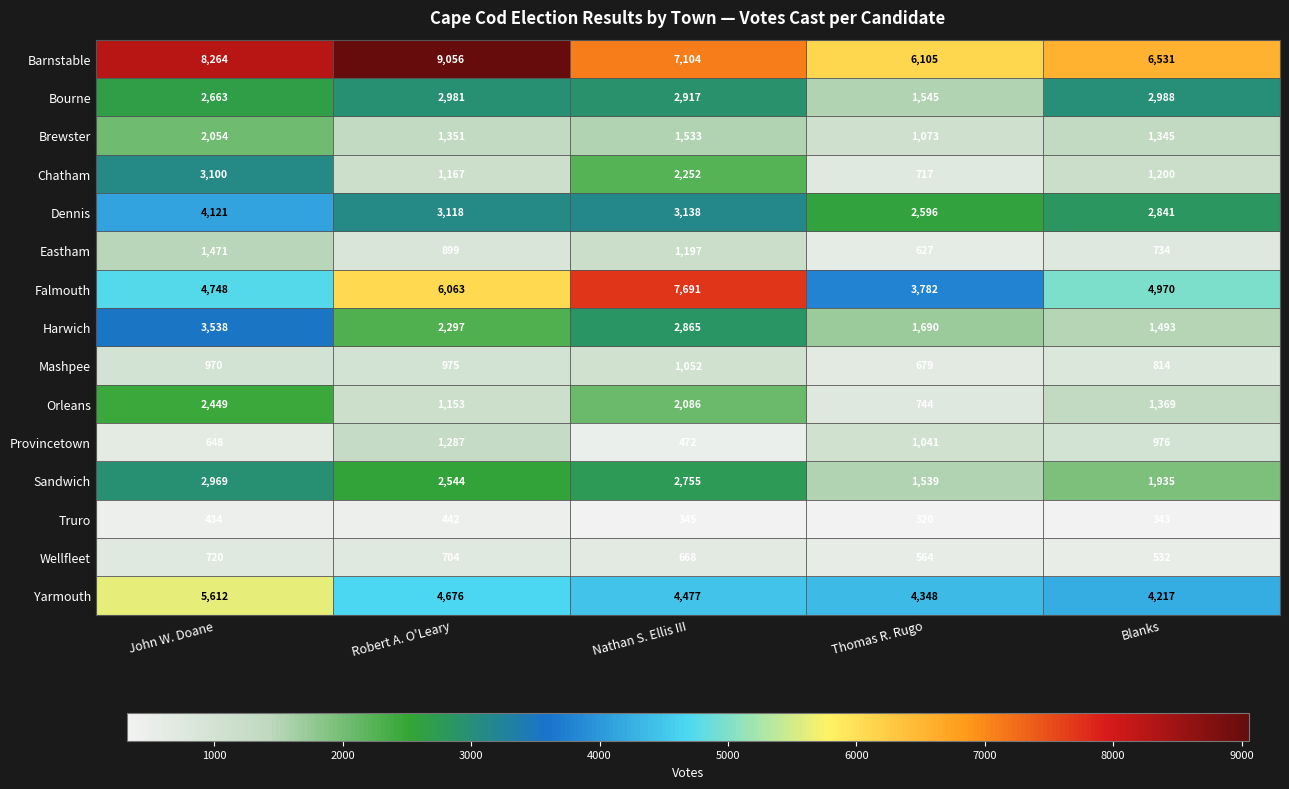

Is it true that Falmouth equals 1484 at Blanks?

False